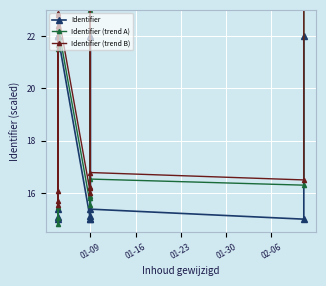

List the series in order of their overall mean, lowest first.

Identifier, Identifier (trend A), Identifier (trend B)